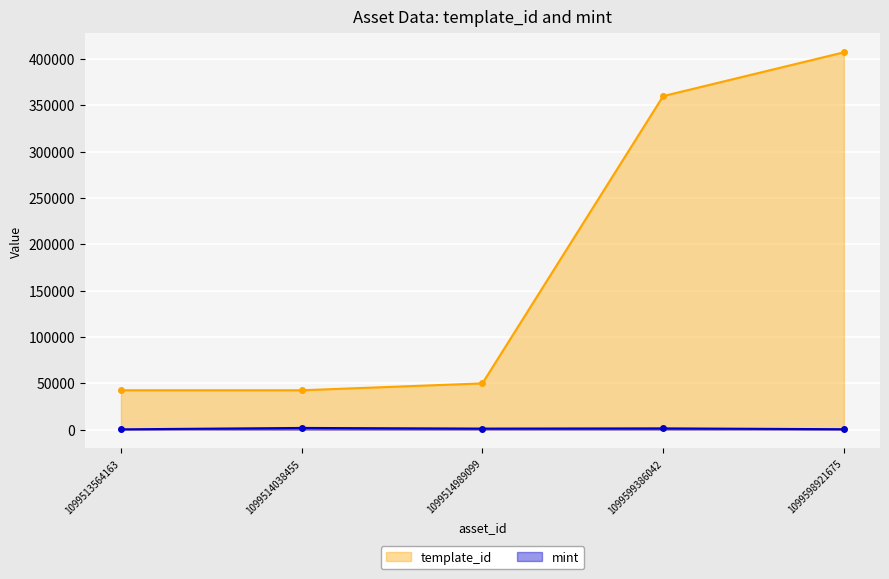

The template_id series shows 407032 at 1099598921675. True or false?

True